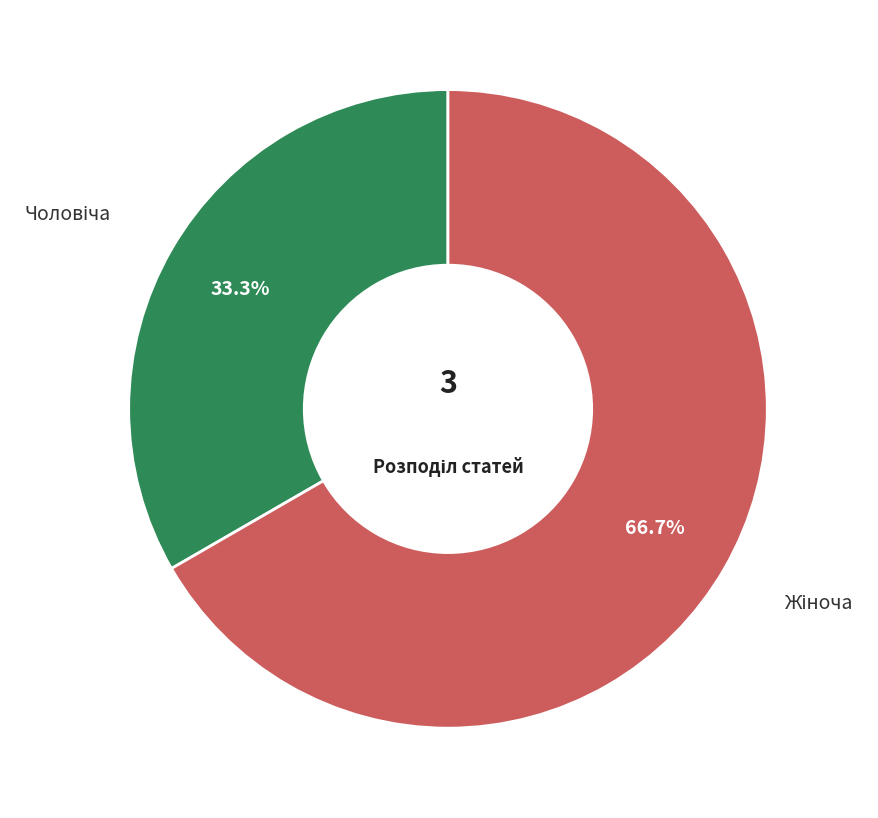

Is there a majority slice in this chart?

Yes